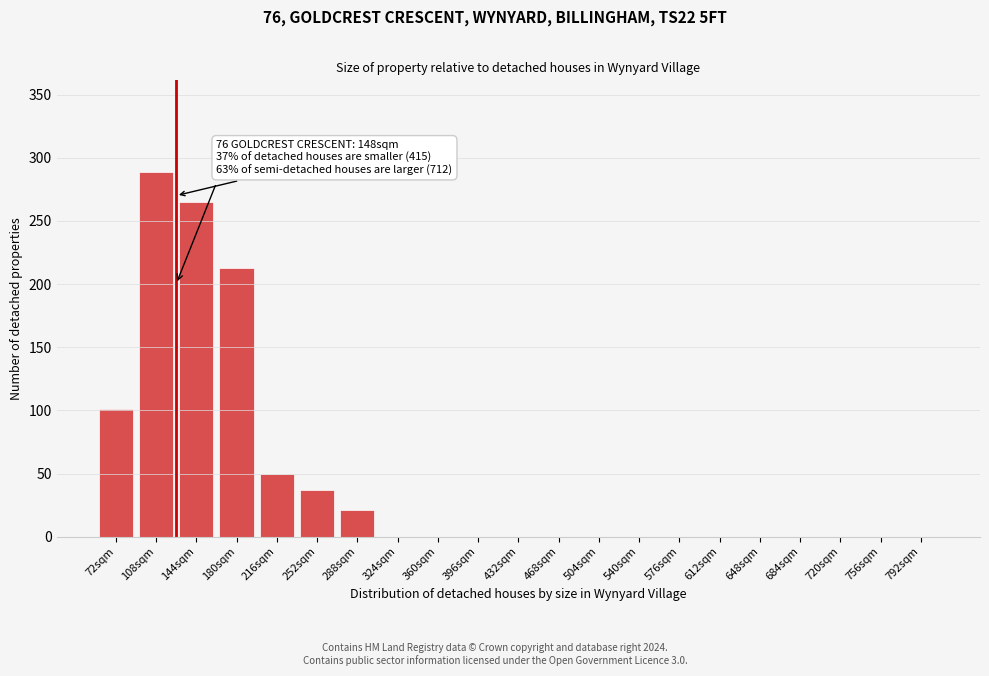

Reading right to left, extract all data points from this chart.

792sqm=0	756sqm=0	720sqm=0	684sqm=0	648sqm=0	612sqm=0	576sqm=0	540sqm=0	504sqm=0	468sqm=0	432sqm=0	396sqm=0	360sqm=0	324sqm=0	288sqm=21	252sqm=37	216sqm=50	180sqm=213	144sqm=265	108sqm=289	72sqm=101